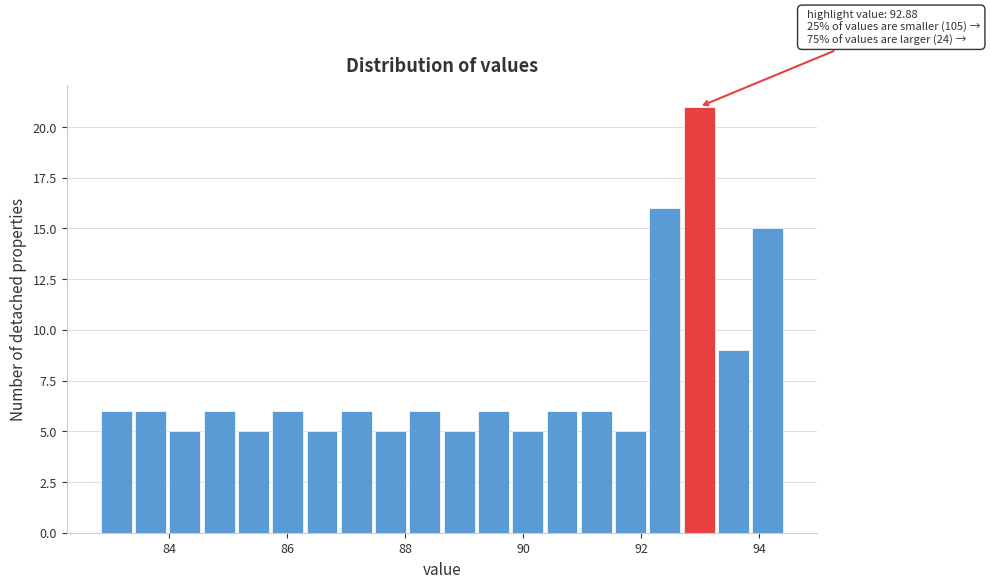

Read against the x-axis, roughly where is the centre of the tallest bar?

93.0